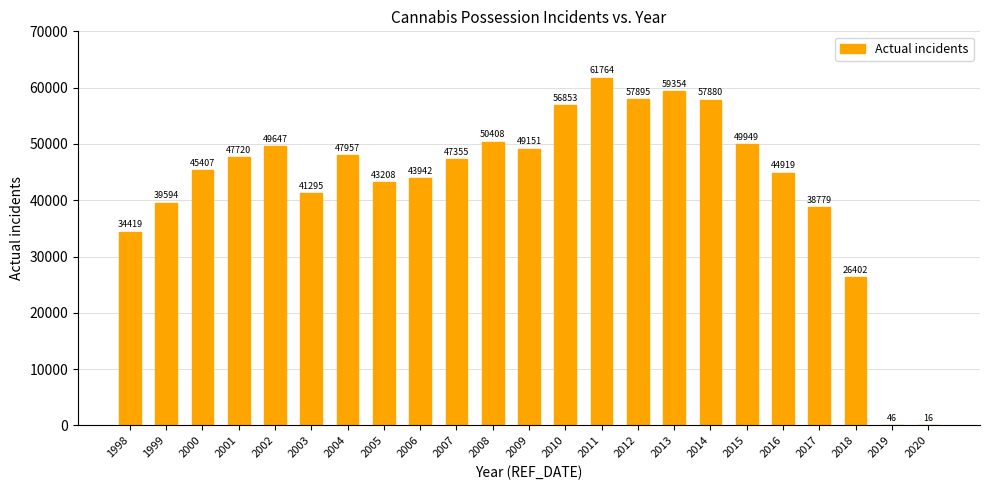

What is the change in value from 1998 to 2017?

+4360